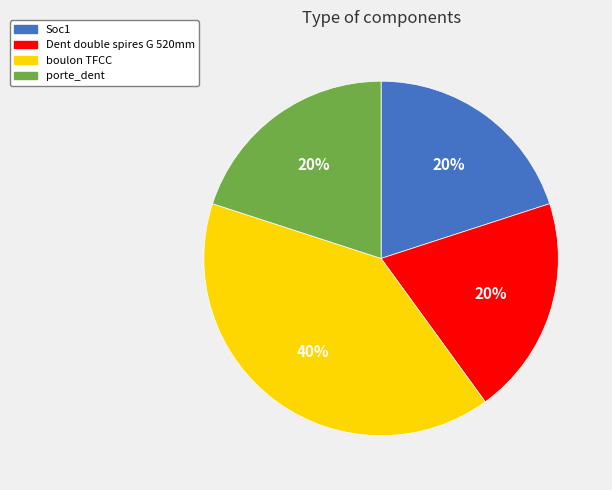

Approximately how many times larger is the value at porte_dent compared to Dent double spires G 520mm?

1.0